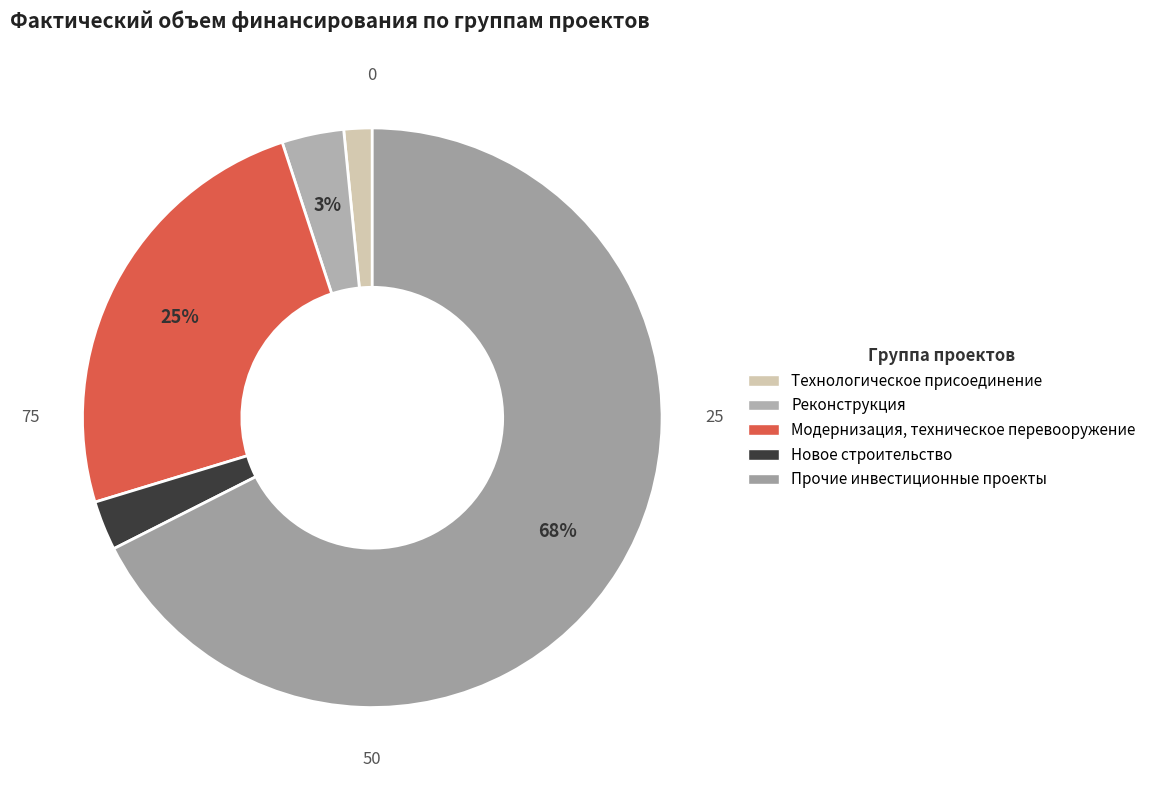

Count the number of slices in the pie.

5